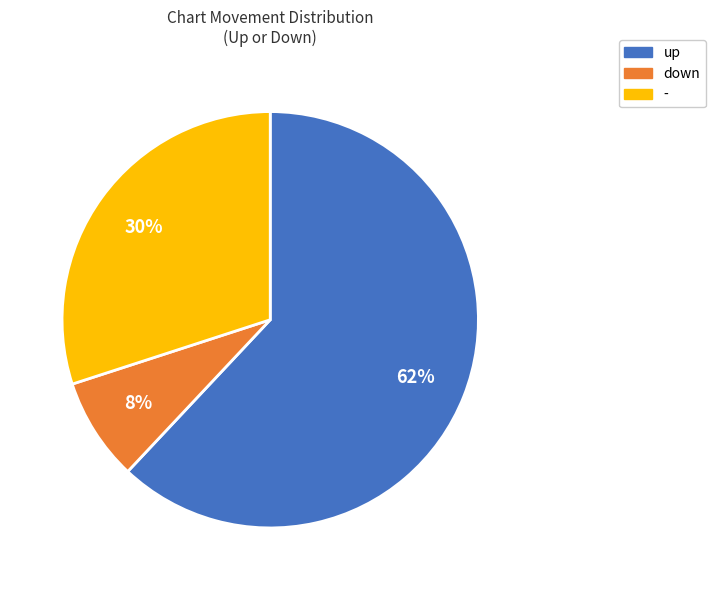

Between - and down, which is larger?

-